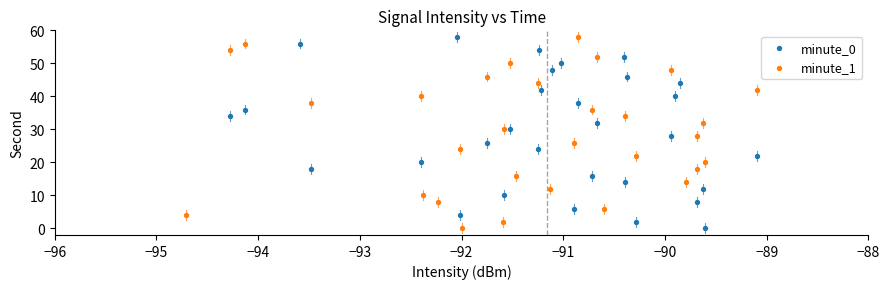

What are all the series names shown in the legend?

minute_0, minute_1